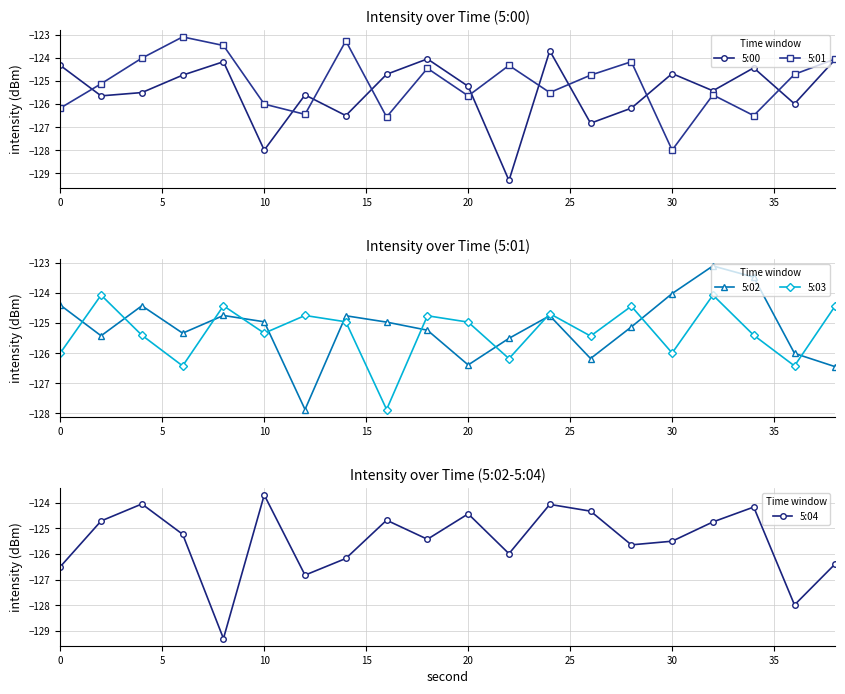

How many intersections are there between 5:04 and 5:02?

11